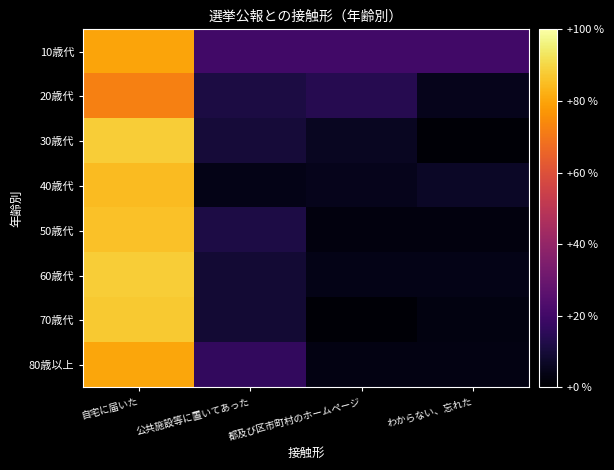

Reading left to right, list all the values displayed in this chart.

10歳代: 自宅に届いた=80.0	公共施設等に置いてあった=20.0	都及び区市町村のホームページ=20.0	わからない、忘れた=20.0
20歳代: 自宅に届いた=72.1	公共施設等に置いてあった=11.6	都及び区市町村のホームページ=14.0	わからない、忘れた=4.7
30歳代: 自宅に届いた=88.0	公共施設等に置いてあった=10.0	都及び区市町村のホームページ=6.0	わからない、忘れた=1.0
40歳代: 自宅に届いた=84.5	公共施設等に置いてあった=4.2	都及び区市町村のホームページ=4.9	わからない、忘れた=7.0
50歳代: 自宅に届いた=85.6	公共施設等に置いてあった=11.8	都及び区市町村のホームページ=2.7	わからない、忘れた=2.7
60歳代: 自宅に届いた=88.0	公共施設等に置いてあった=9.1	都及び区市町村のホームページ=4.0	わからない、忘れた=4.0
70歳代: 自宅に届いた=87.4	公共施設等に置いてあった=9.1	都及び区市町村のホームページ=0.9	わからない、忘れた=3.0
80歳以上: 自宅に届いた=80.2	公共施設等に置いてあった=16.7	都及び区市町村のホームページ=3.2	わからない、忘れた=3.2